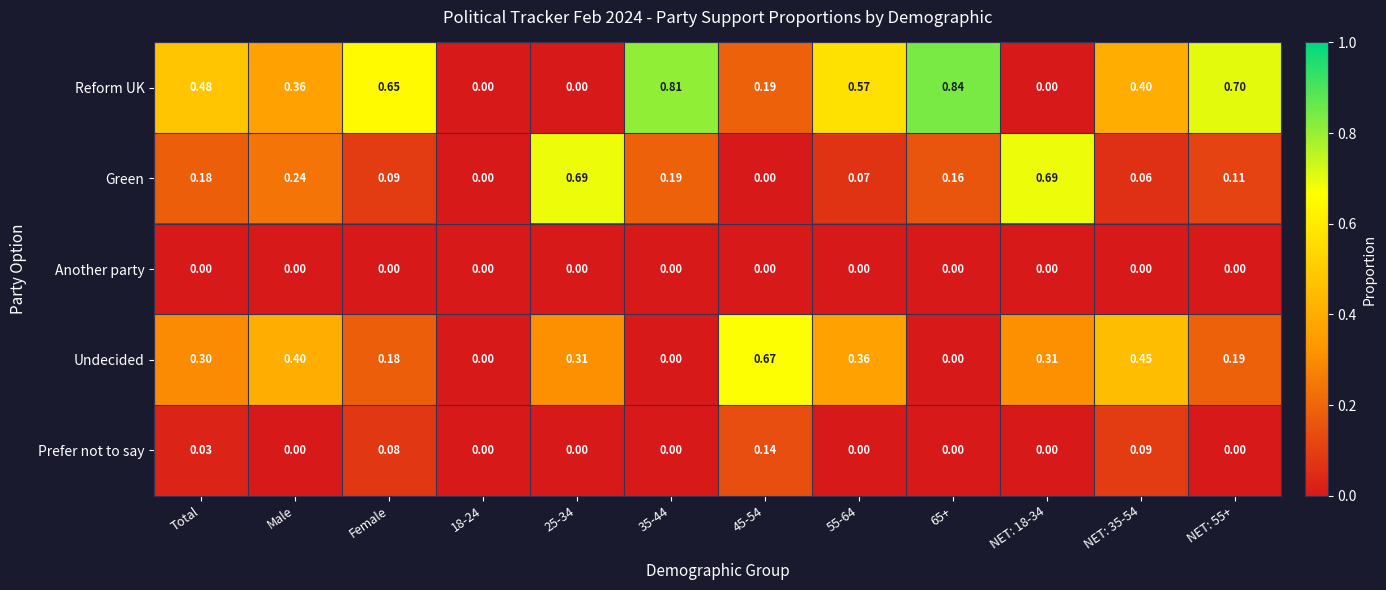

What is the total value across all series at NET: 18-34?

1.0